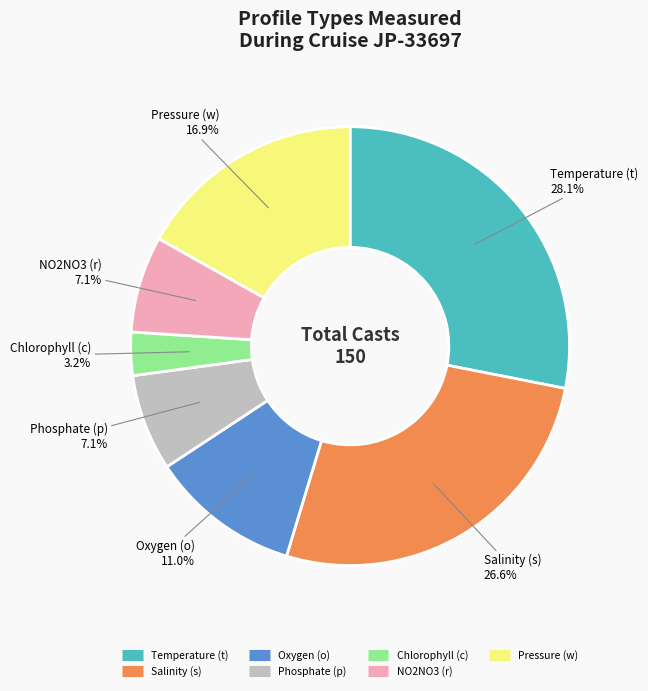

Is there a majority slice in this chart?

No